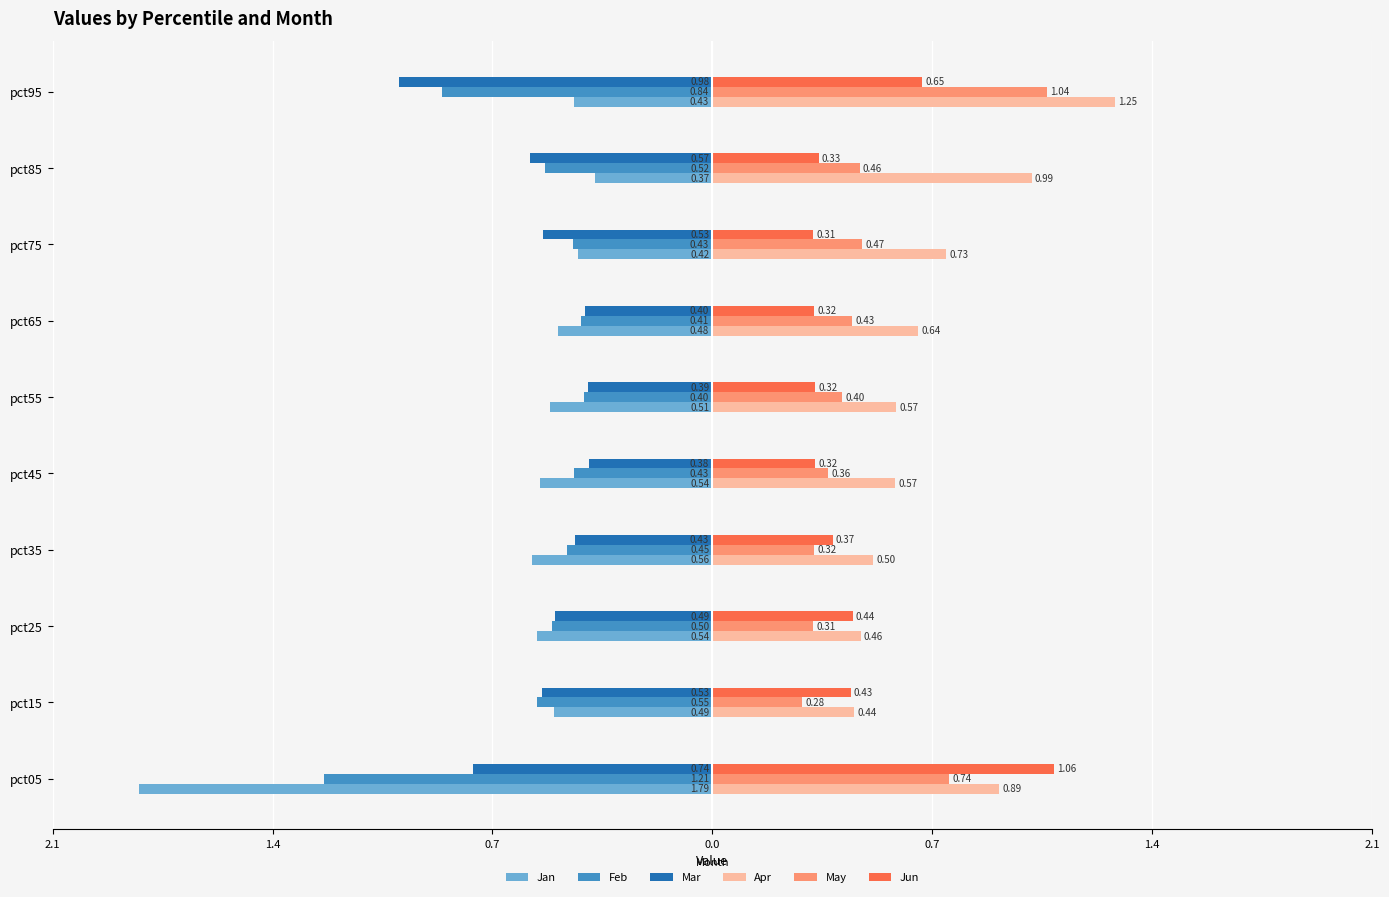

What are all the series names shown in the legend?

Jan, Feb, Mar, Apr, May, Jun